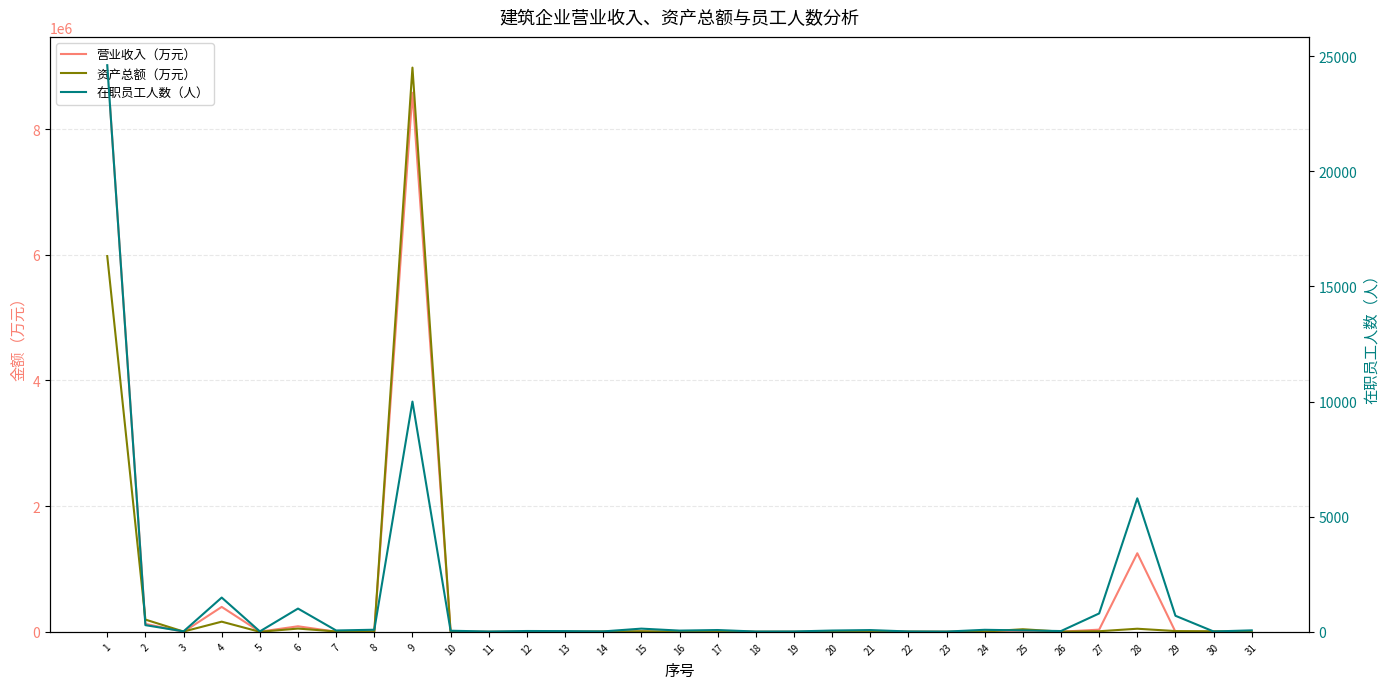

Which series has the largest total across all categories?

营业收入（万元）